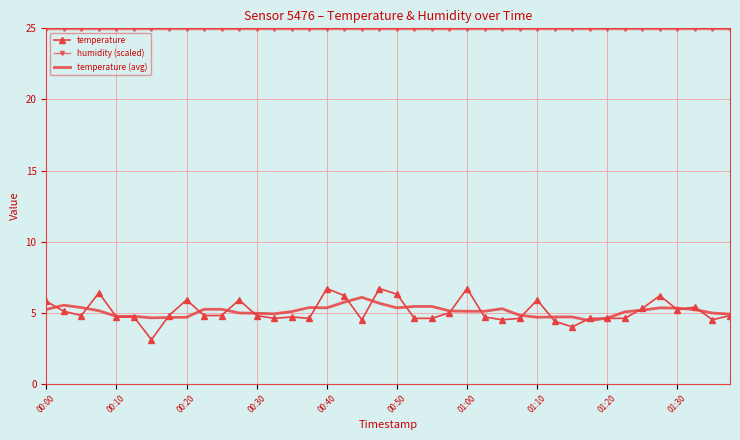

Which series has the largest total across all categories?

humidity (scaled)